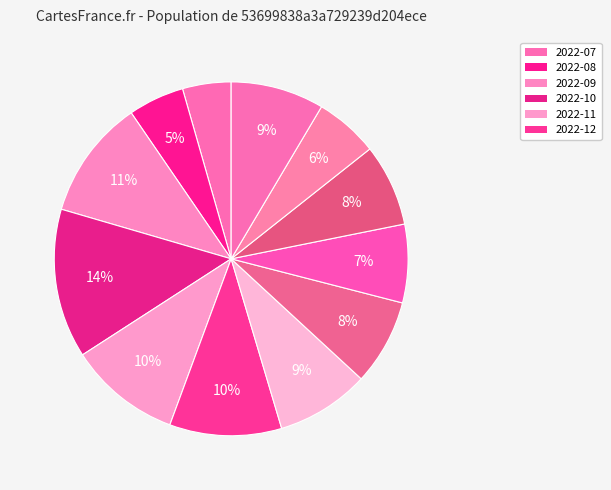

Is there a majority slice in this chart?

No